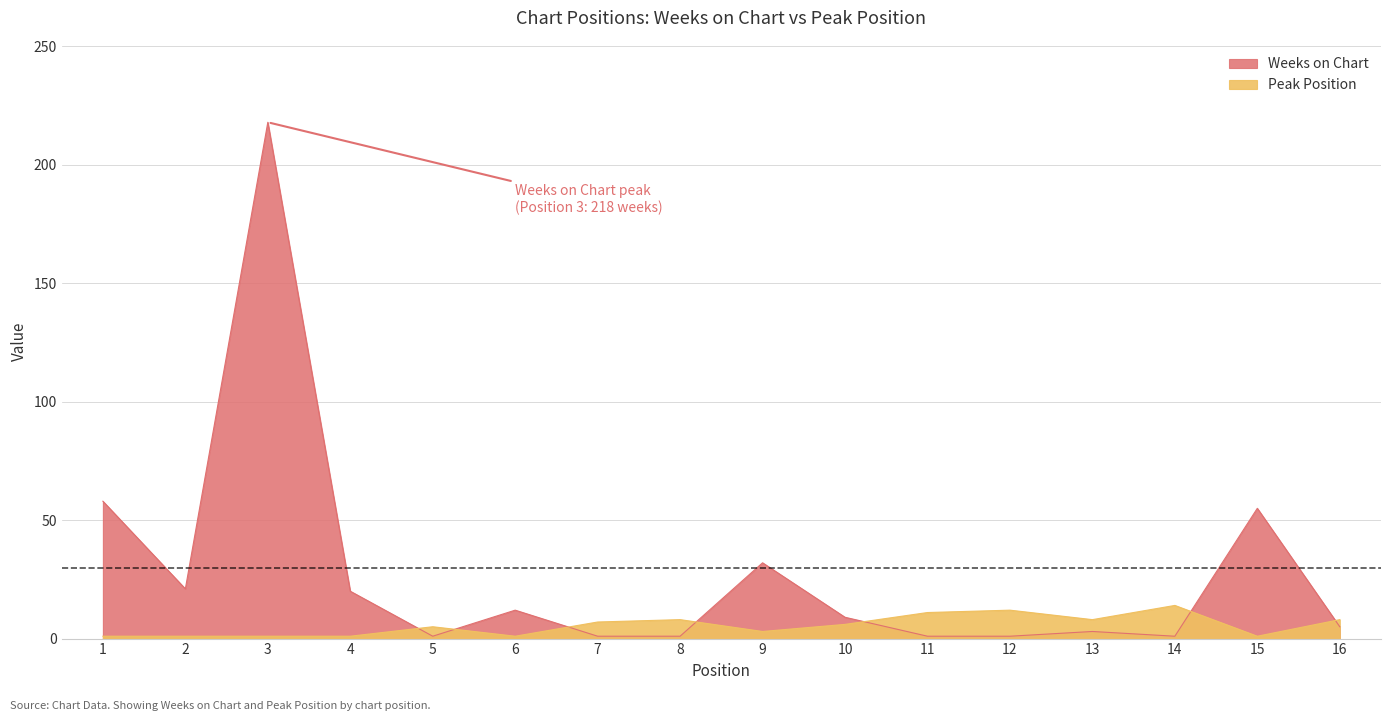

After their last crossing, which series has the higher values: Peak Position or Weeks on Chart?

Peak Position